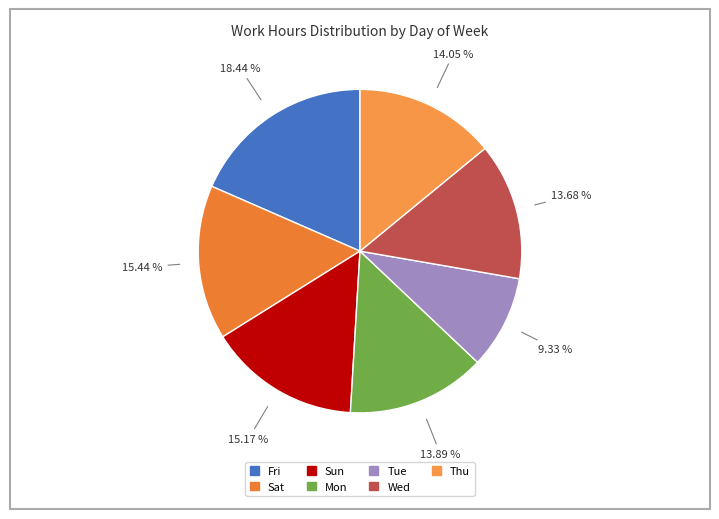

How many slices are in this pie chart?

7